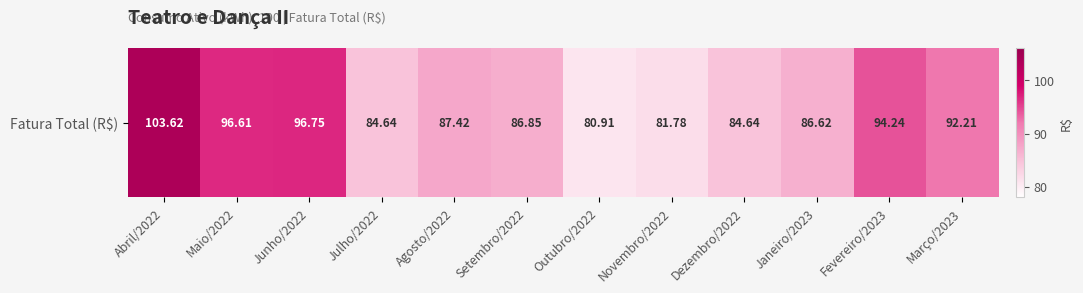

What is the difference between the maximum and minimum values?

22.7